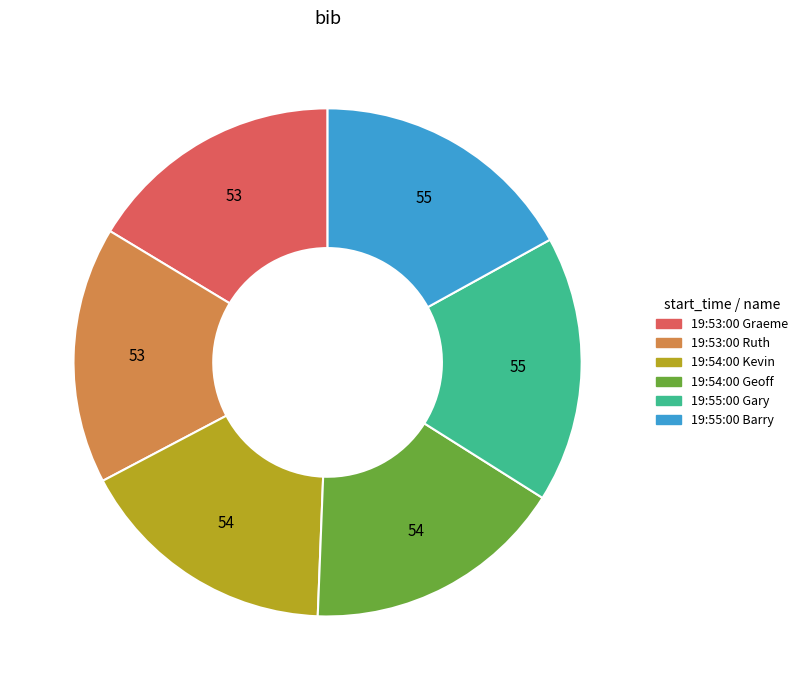

Is 19:53:00 Ruth the majority of the pie?

No